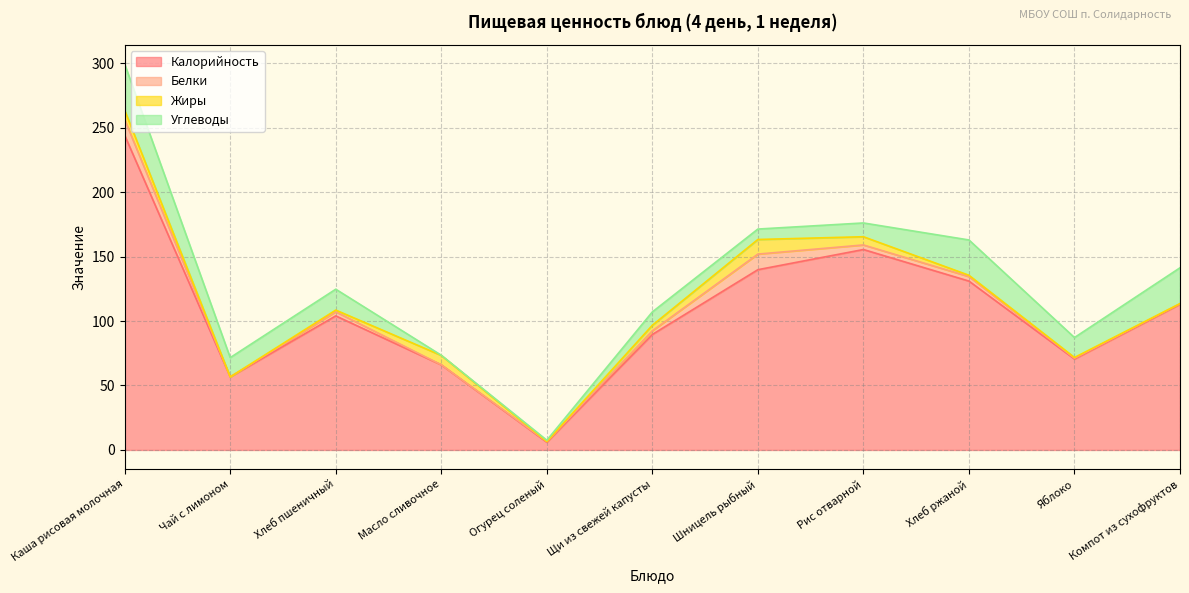

Is it true that Белки equals 0.0 at Чай с лимоном?

True